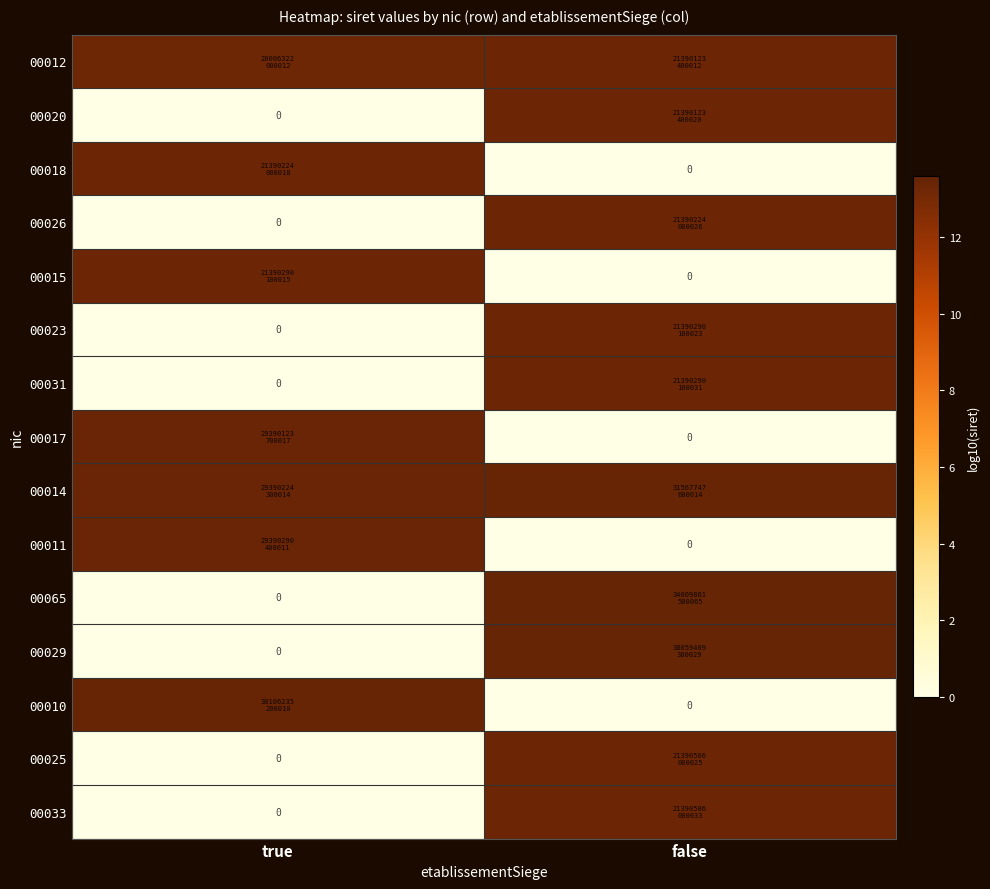

What value does the 00031 series have at false?

13.3